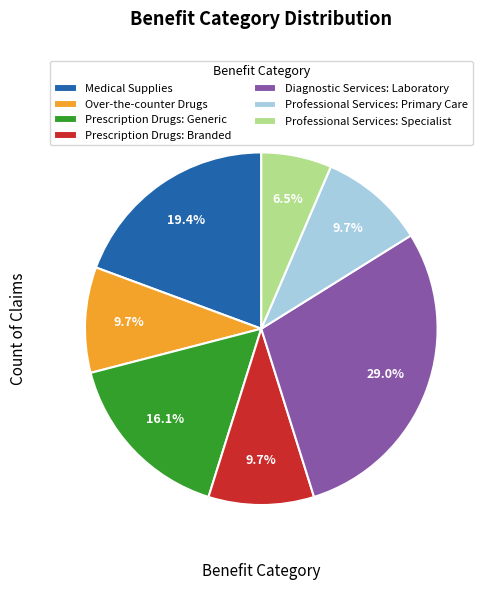

Which slice is the smallest?

Professional Services: Specialist